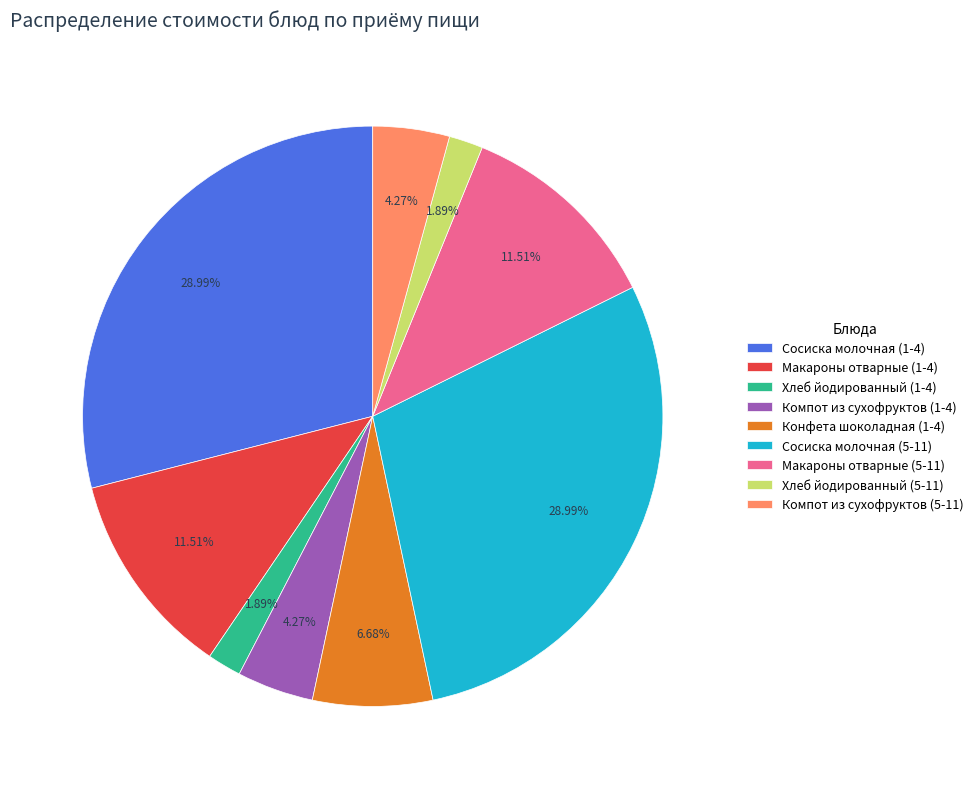

Does Компот из сухофруктов (1-4) account for over 50% of the chart?

No